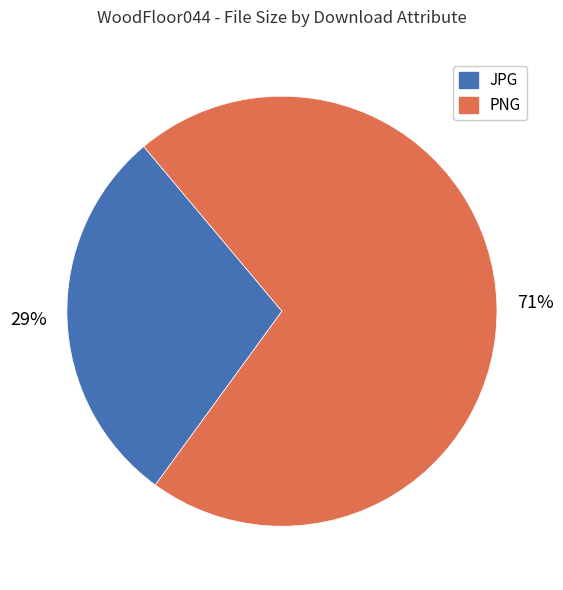

To the nearest percent, what is the average slice percentage?

50%